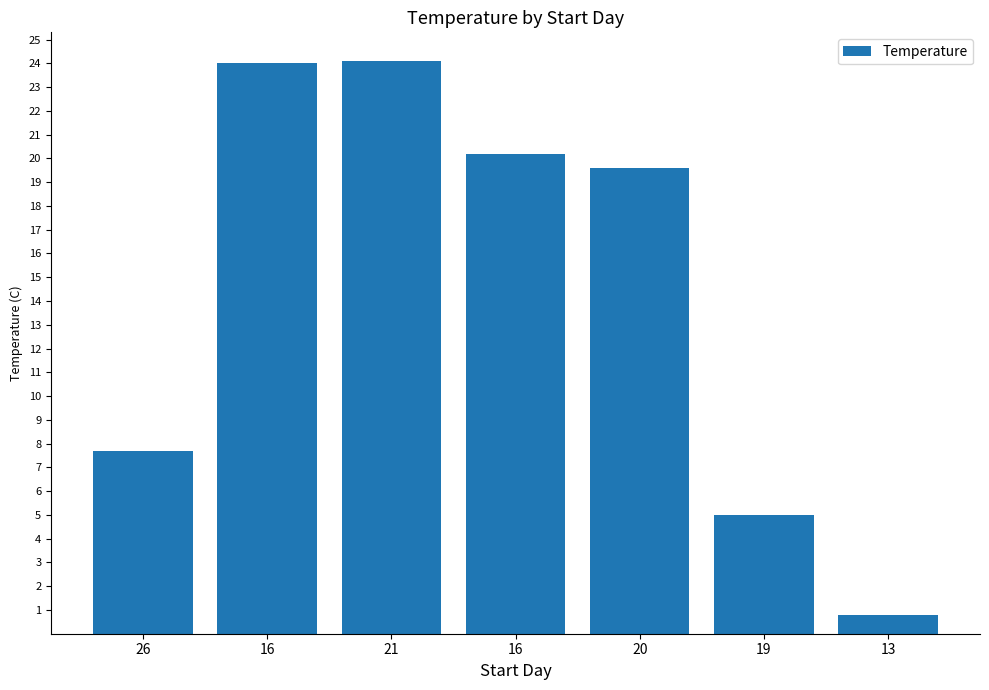

What value does the data have at 26?

7.7